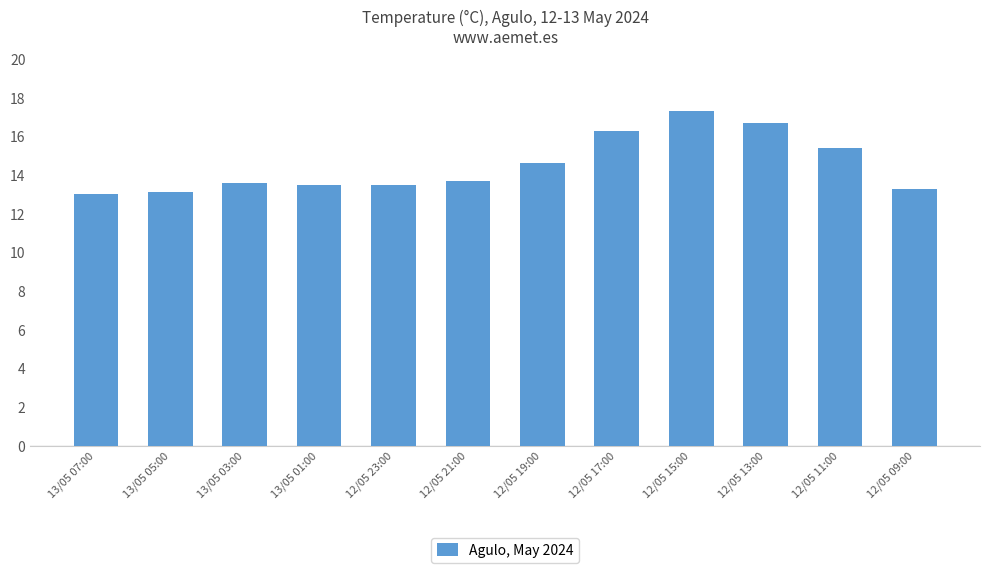

What is the label of the 4th bar from the right?

12/05 15:00